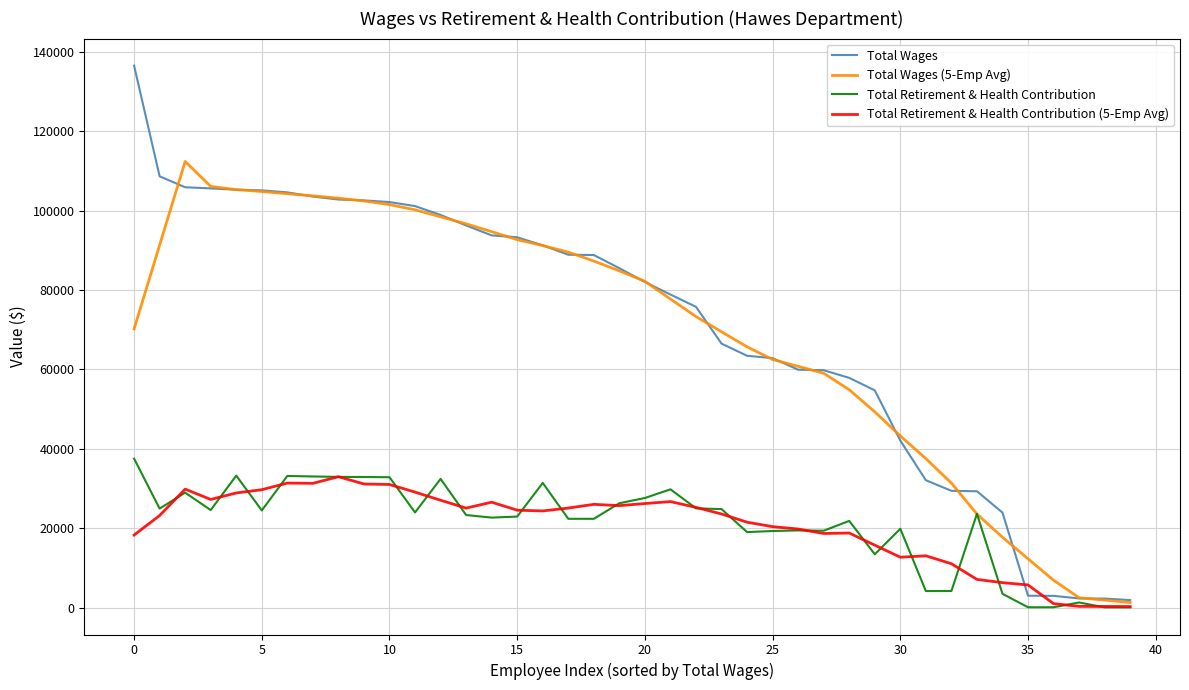

Which series has the largest range (max minus min)?

Total Wages